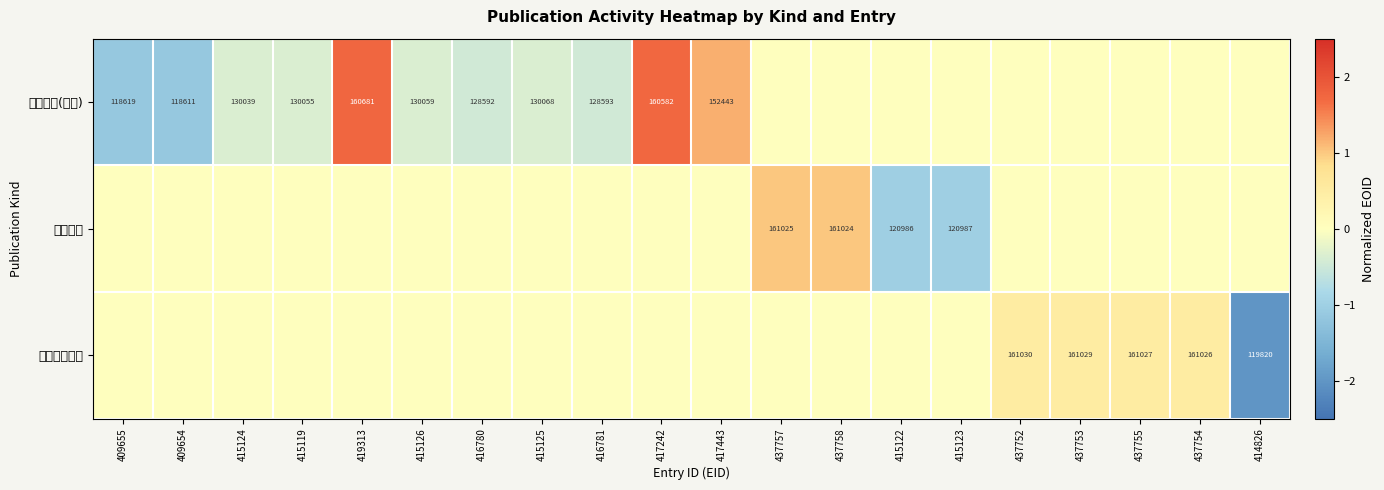

What is the difference between the highest and lowest values at 437758?

1.0